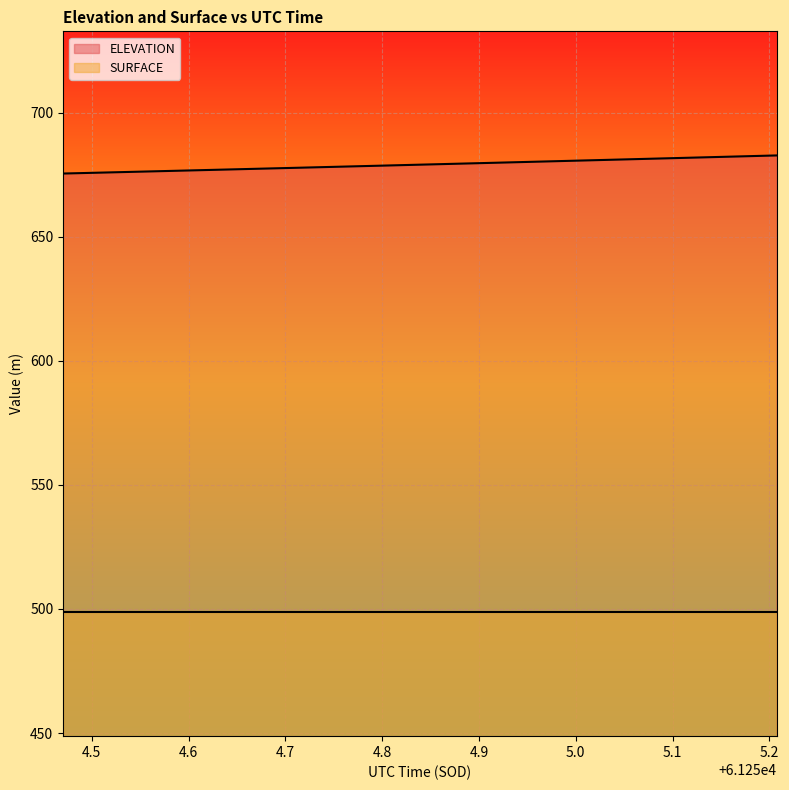

Is it true that the value at 61254.5114 is 440.2?

False